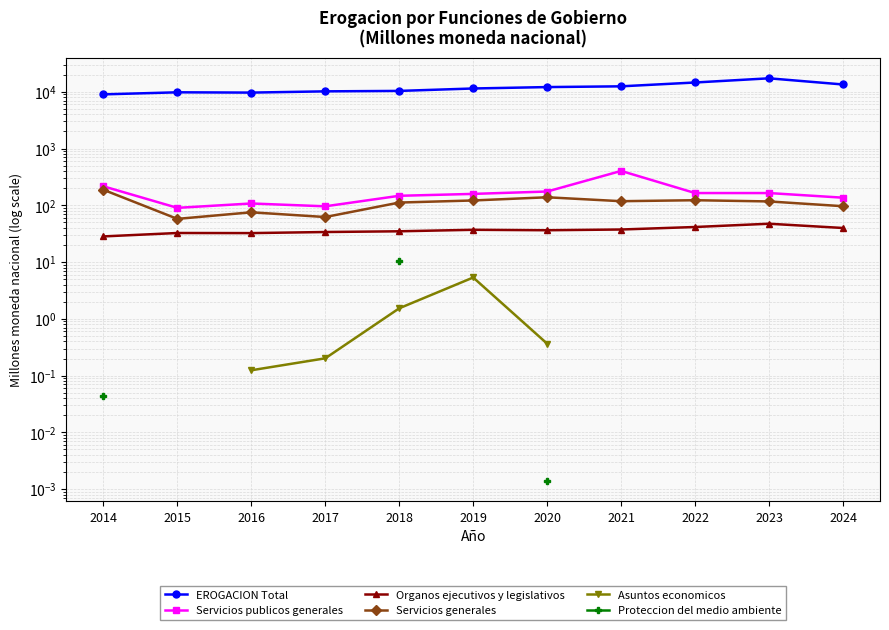

What is the difference between the Organos ejecutivos y legislativos values at 2023 and 2022?

5.9